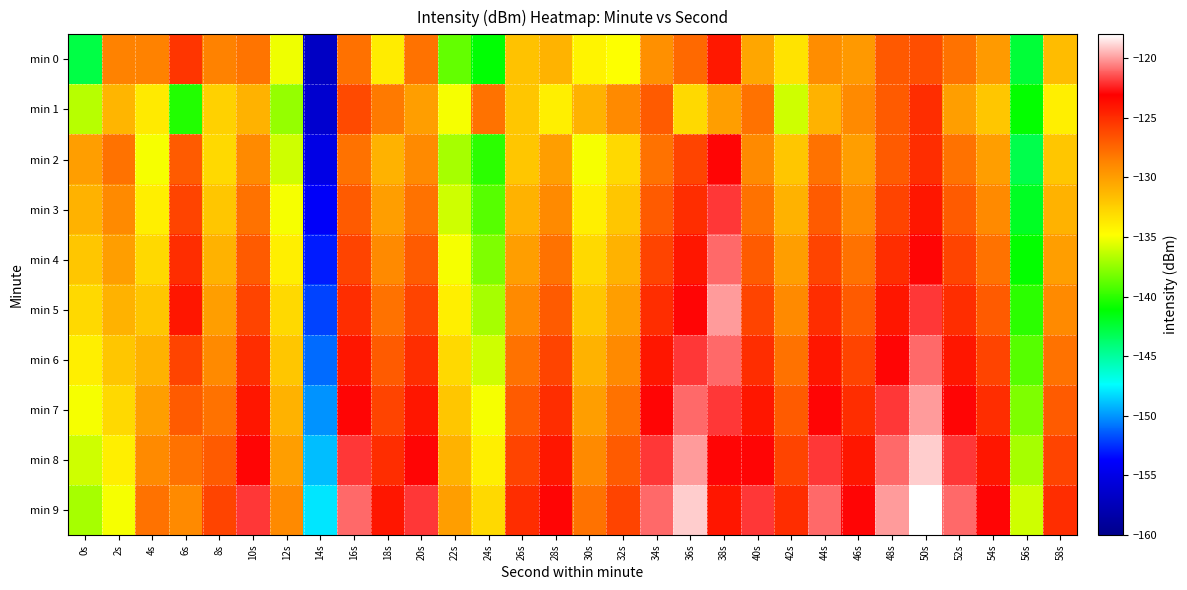

What is the difference between the highest and lowest values at 28s?

11.0